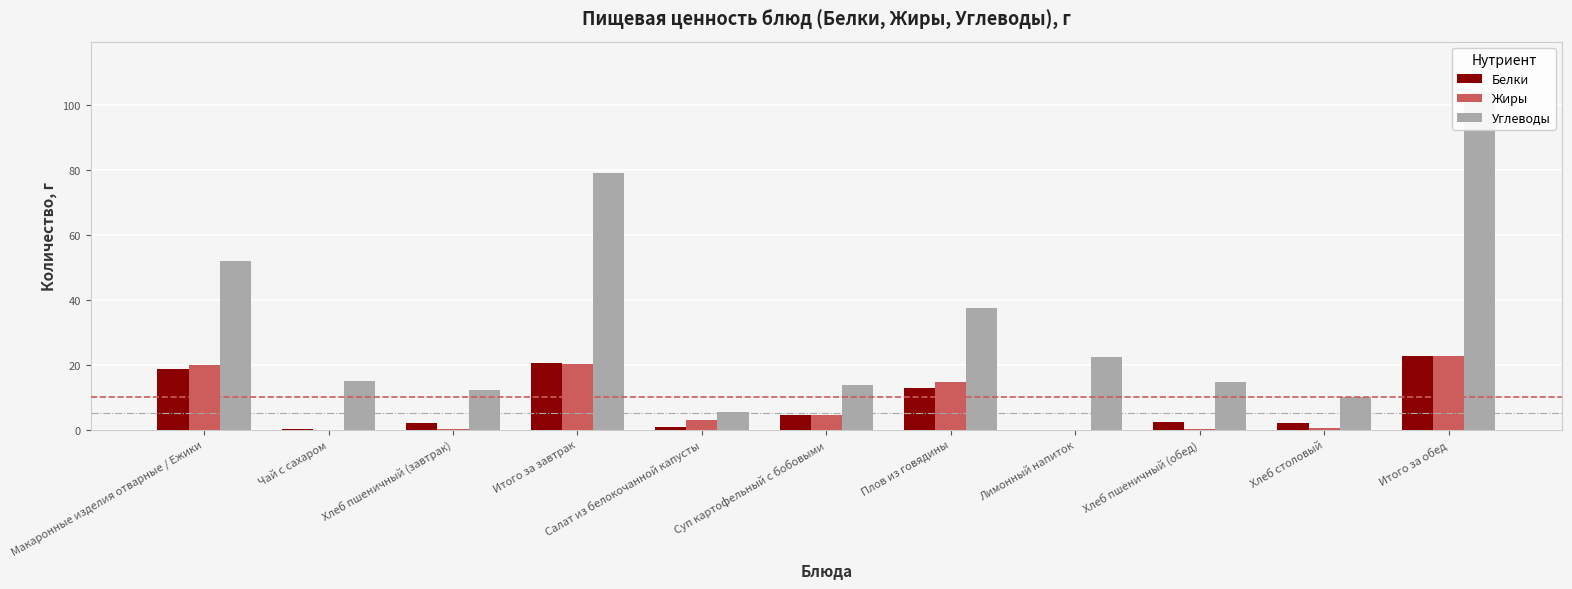

Is the value of Белки at Хлеб столовый greater than the value of Углеводы at Лимонный напиток?

No